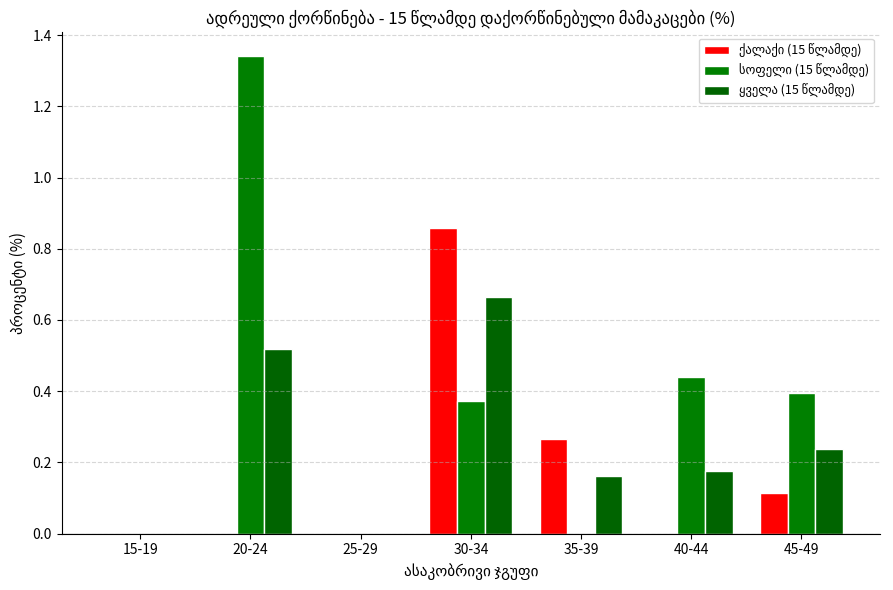

How many data points does each series have?

7